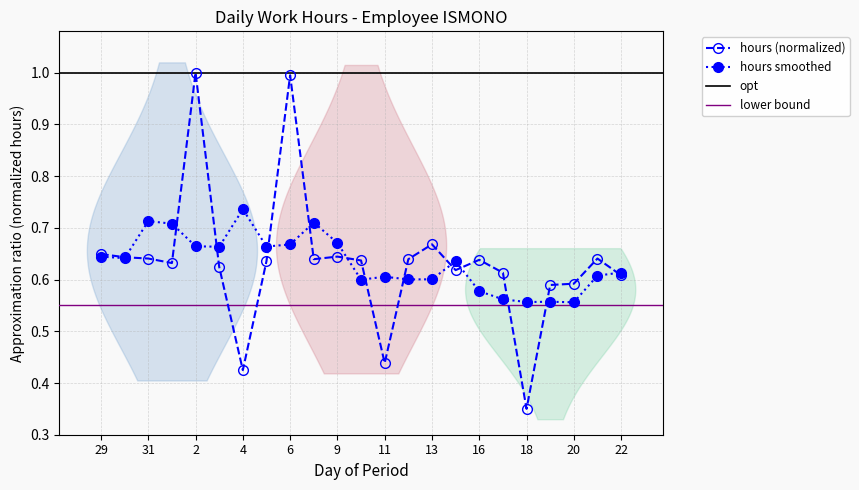

Where is hours (normalized) nearest to the value 0?

18